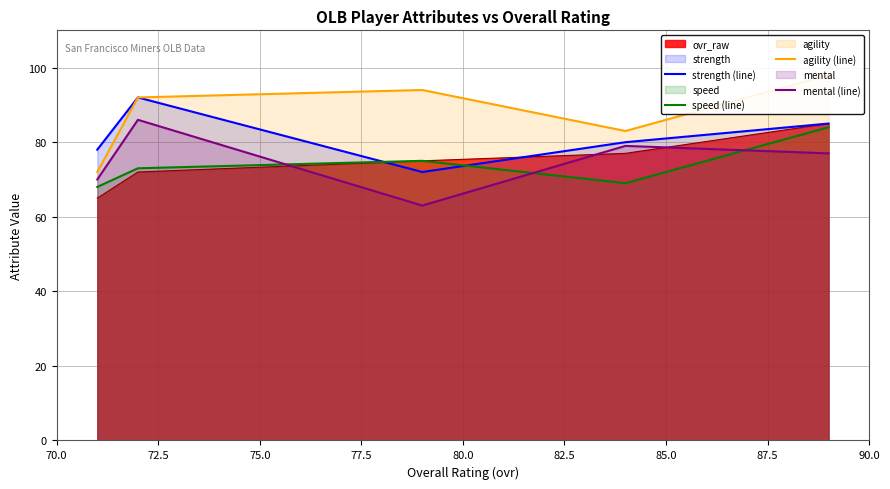

The value of mental (line) at 80.0 is 135. True or false?

False